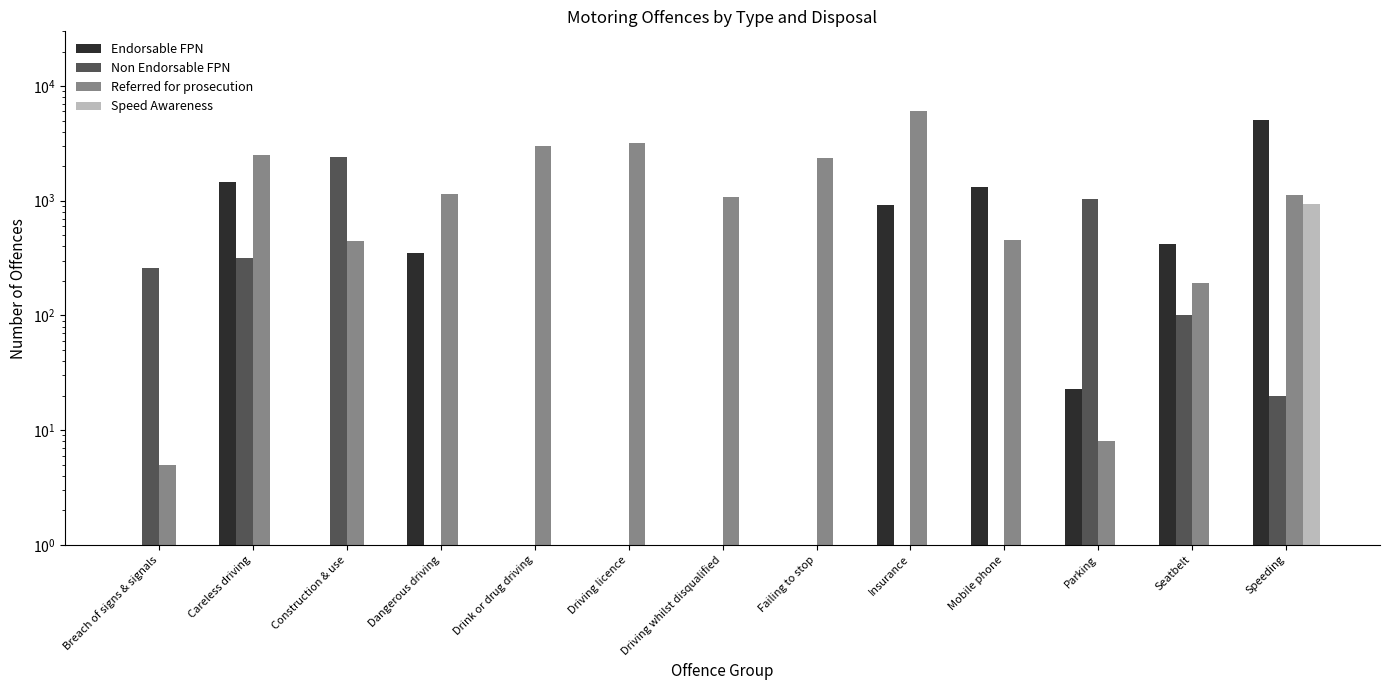

At which label does Endorsable FPN first exceed 23?

Careless driving